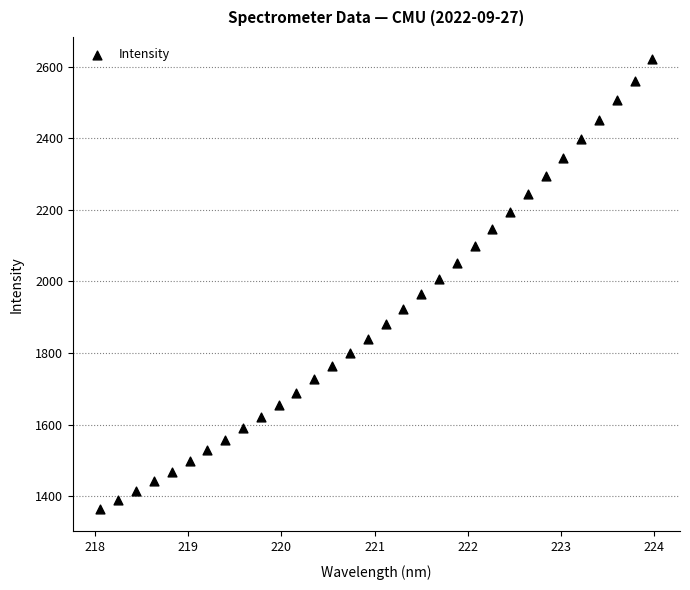

What is the range of X values (max minus min)?

5.9